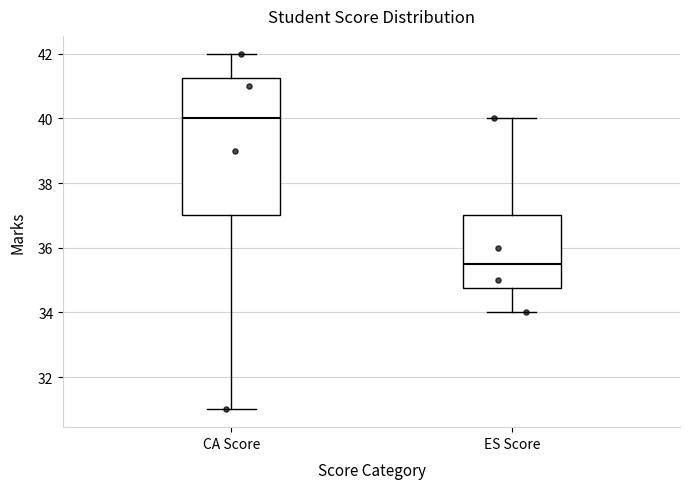

Which box's median line is the lowest?

ES Score